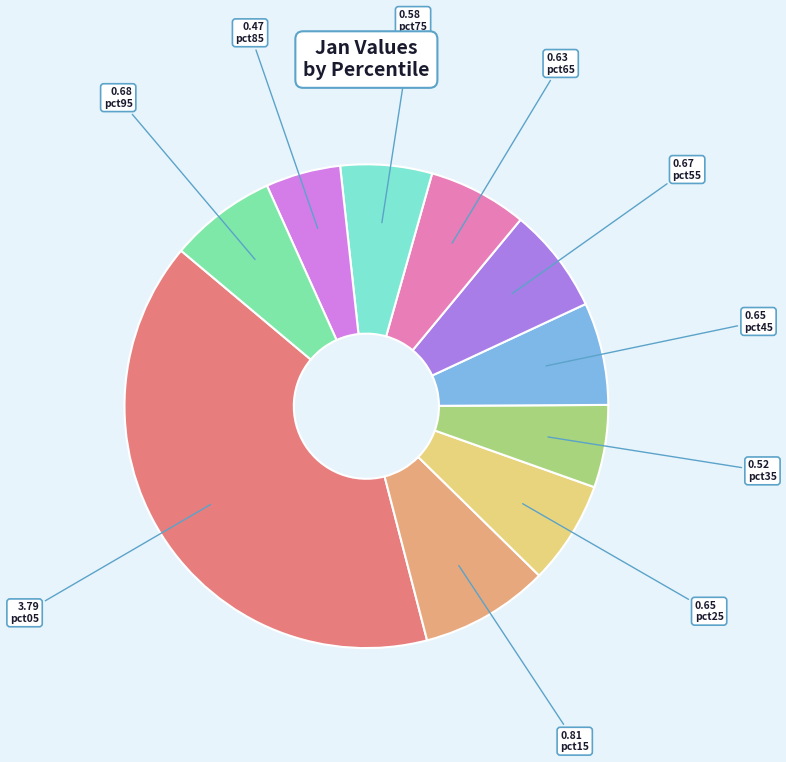

Which has a higher value, 0.47 pct85 or 0.81 pct15?

0.81 pct15